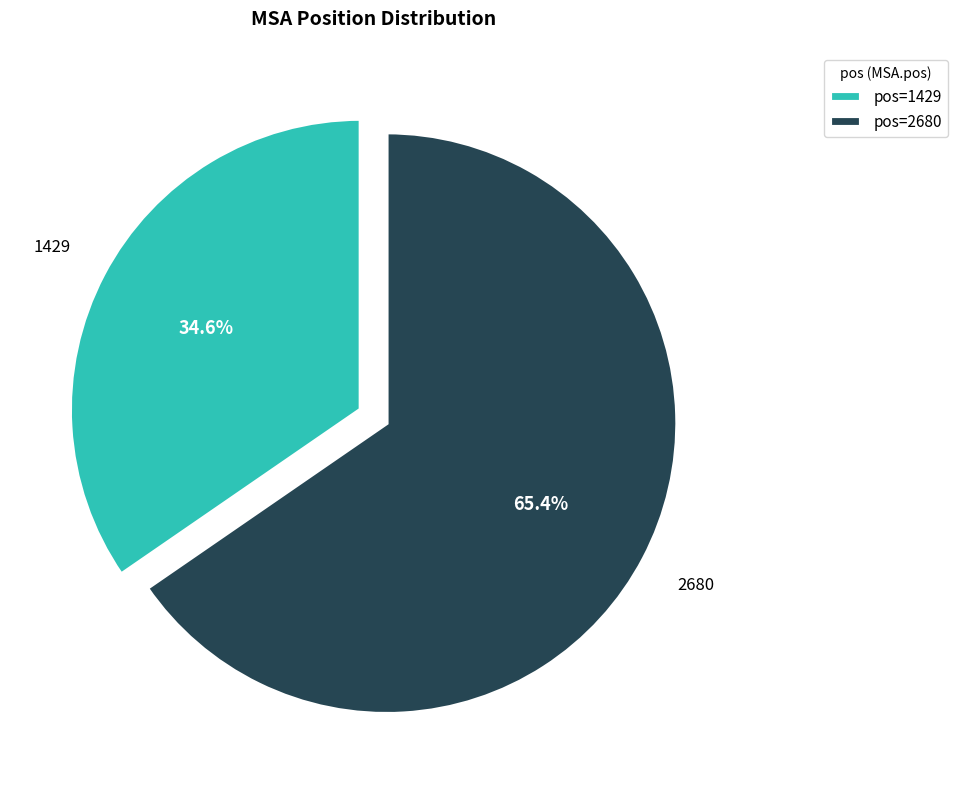

How many slices are in this pie chart?

2